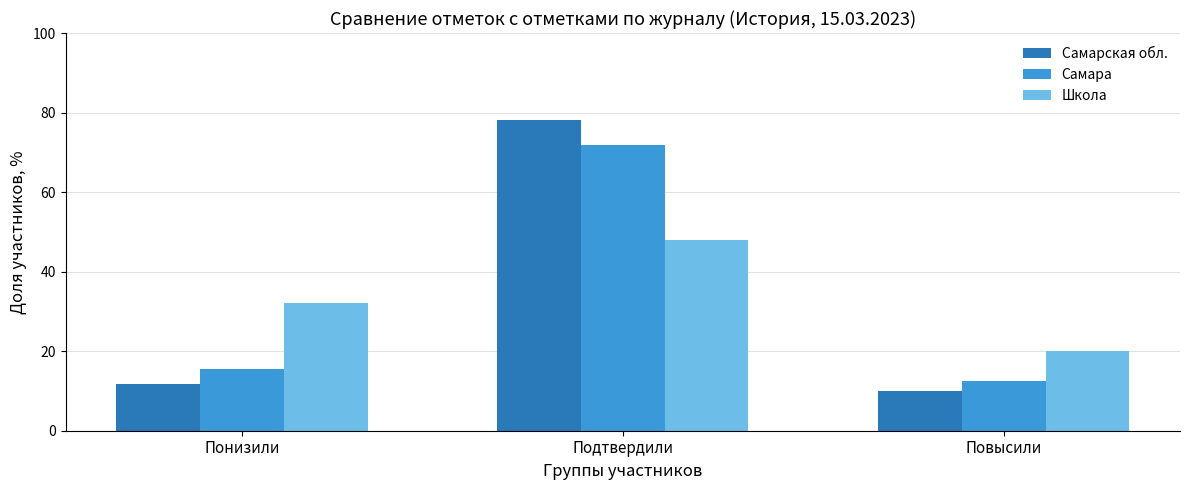

What is the total value across all series at Понизили?

59.4